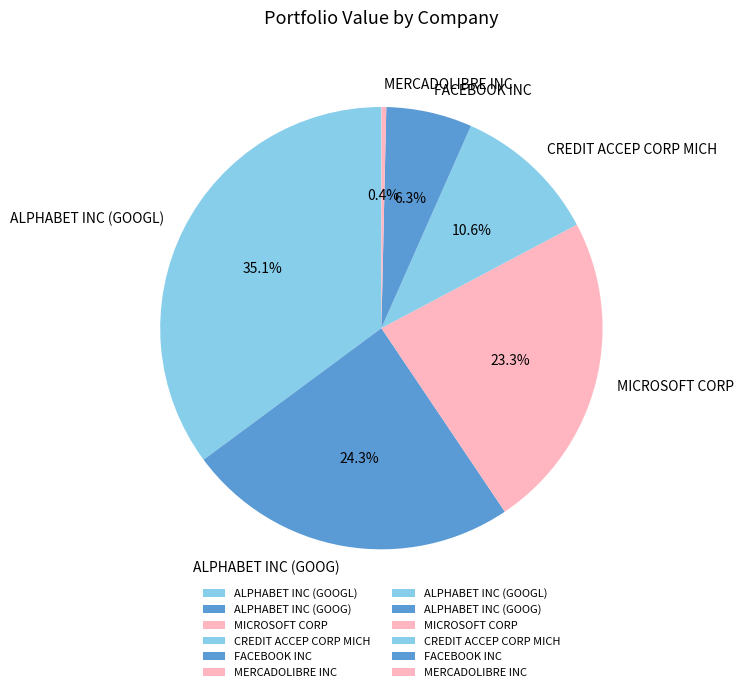

Rank the categories by value from lowest to highest.

MERCADOLIBRE INC, FACEBOOK INC, CREDIT ACCEP CORP MICH, MICROSOFT CORP, ALPHABET INC (GOOG), ALPHABET INC (GOOGL)